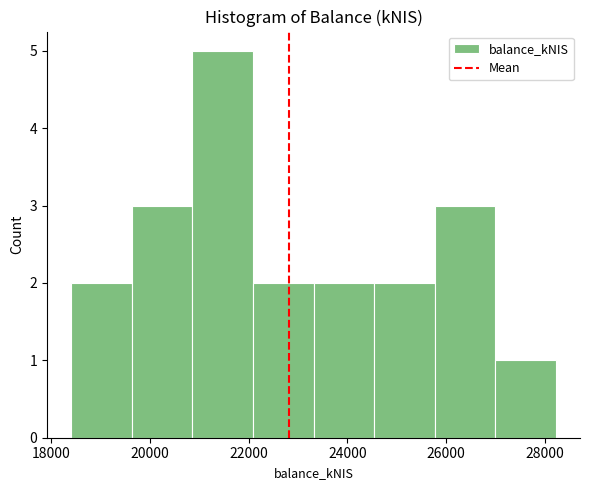

Reading left to right, list every bar in this chart as the range it spans on the x-axis followed by its height. Neither the bar edges nor the heights are printed on the chart, so give them approximately, as read against the axes.

18400 to 19600: 2
19600 to 20800: 3
20800 to 22000: 5
22000 to 23400: 2
23400 to 24600: 2
24600 to 25800: 2
25800 to 27000: 3
27000 to 28200: 1